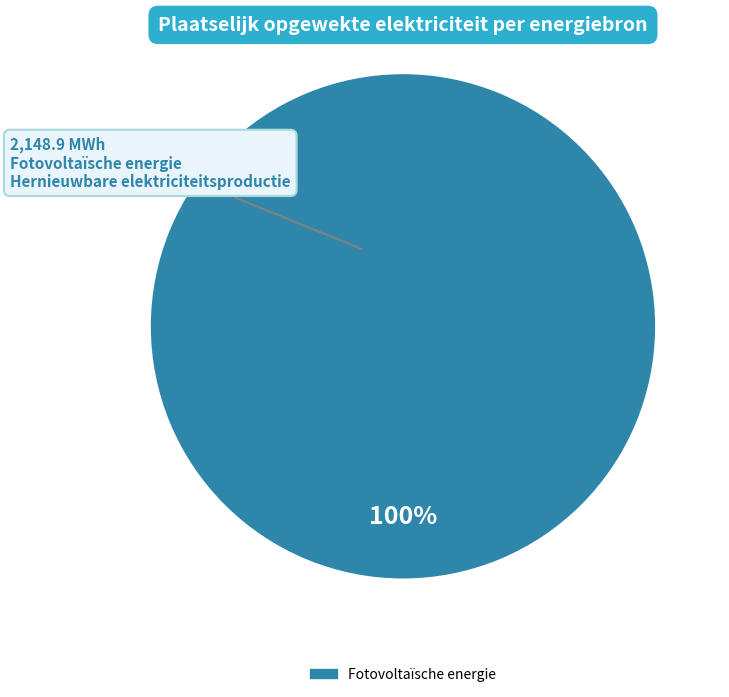

Is there any slice that represents more than half of the pie?

Yes